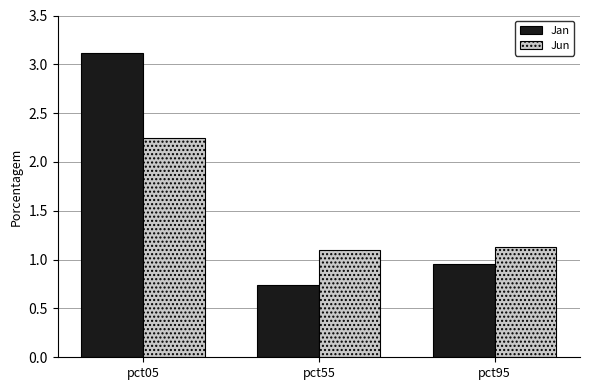

What is the total value across all series at pct95?

2.1